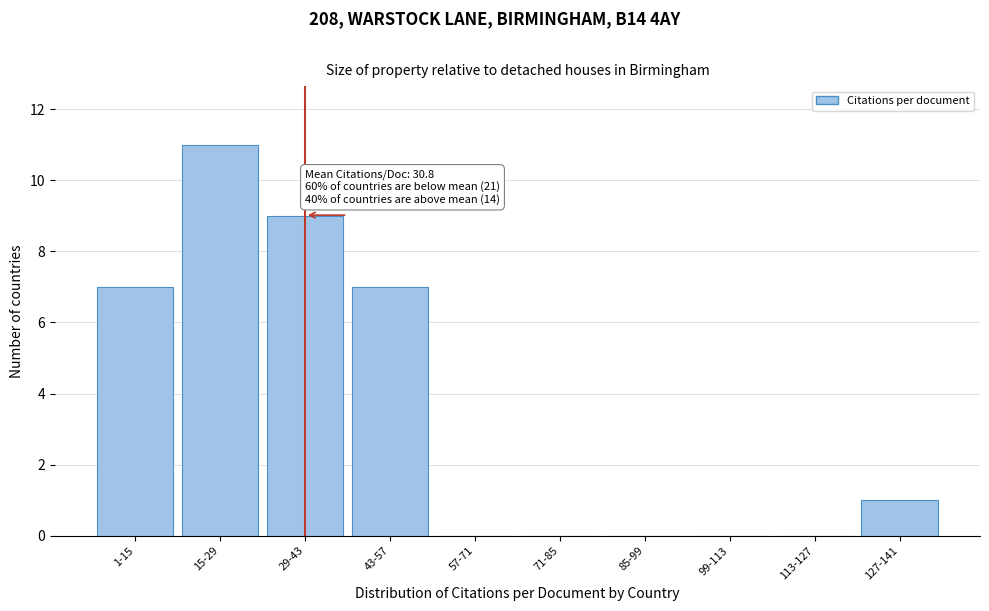

Reading left to right, transcribe all the data shown in this chart.

1-15=7	15-29=11	29-43=9	43-57=7	57-71=0	71-85=0	85-99=0	99-113=0	113-127=0	127-141=1